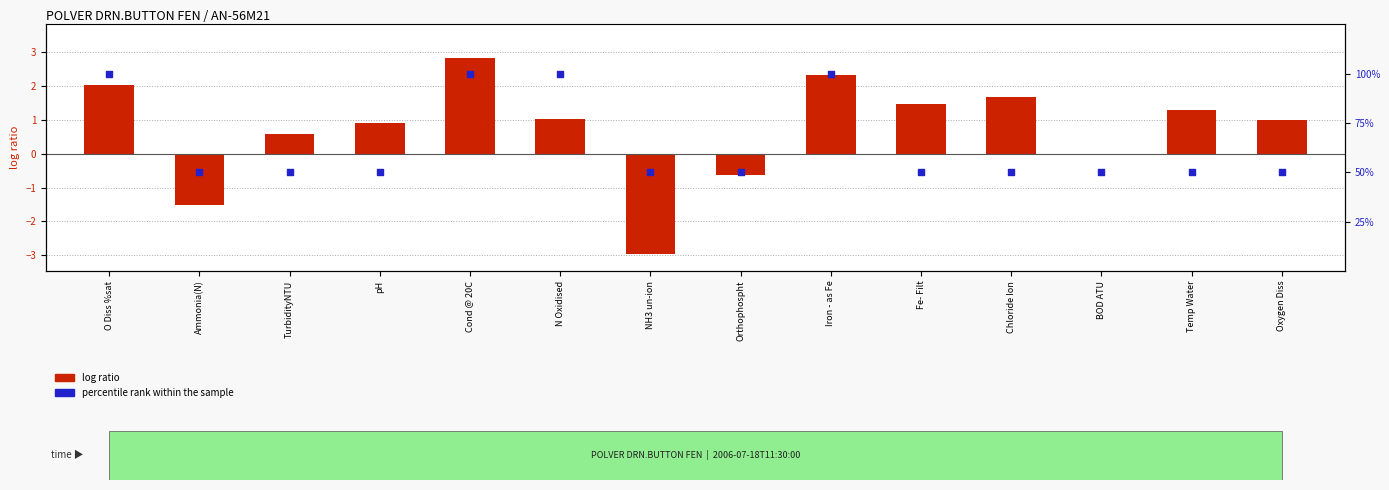

What is the total value across all series at TurbidityNTU?

50.6